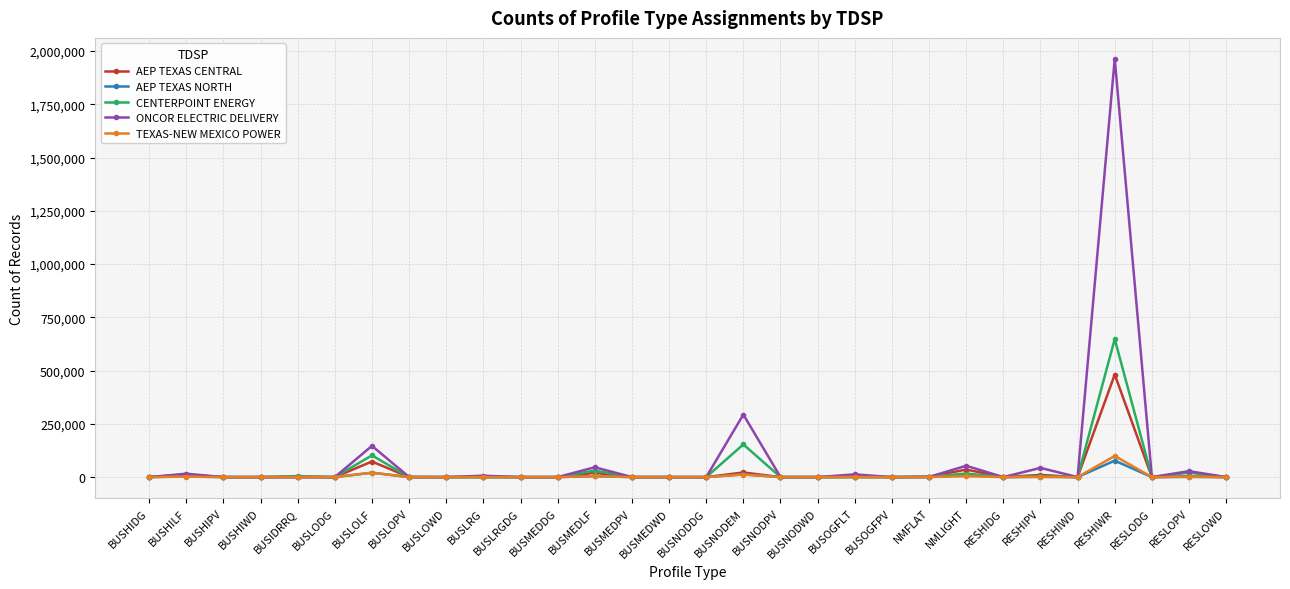

True or false: TEXAS-NEW MEXICO POWER has more than 2 points higher than both neighbors.

True